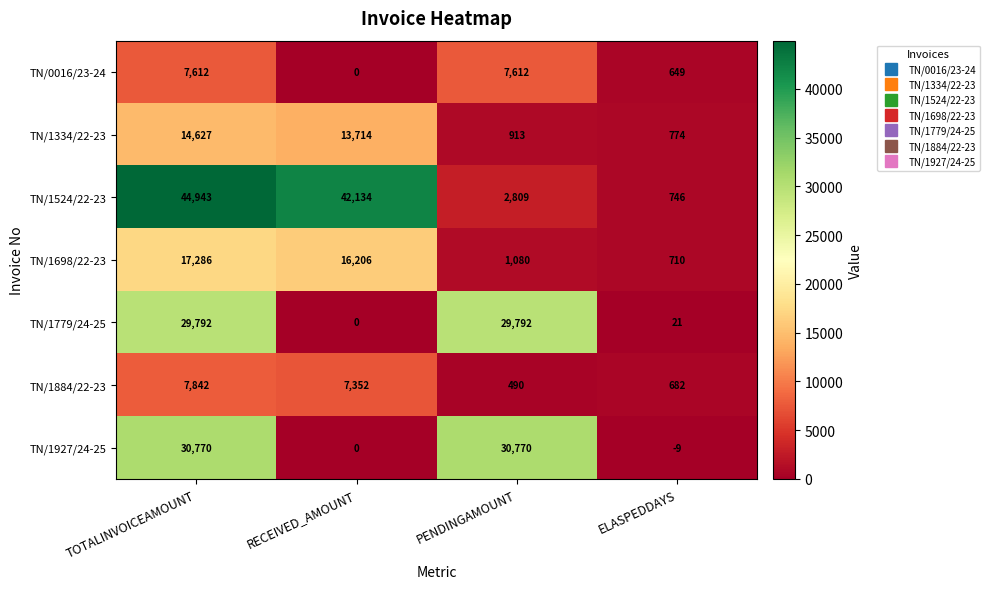

What is the total value across all series at ELASPEDDAYS?

3573